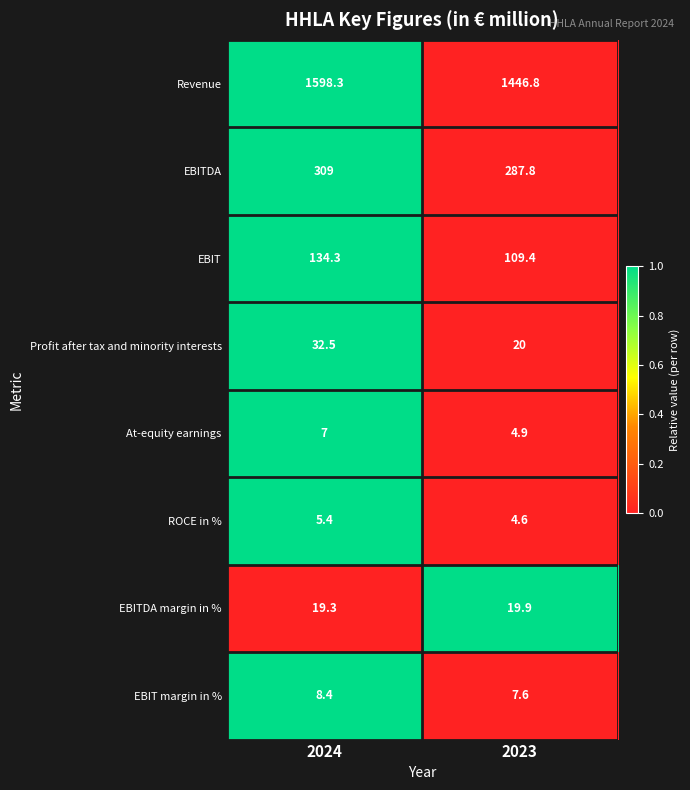

The EBIT margin in % series shows 4.3 at 2023. True or false?

False